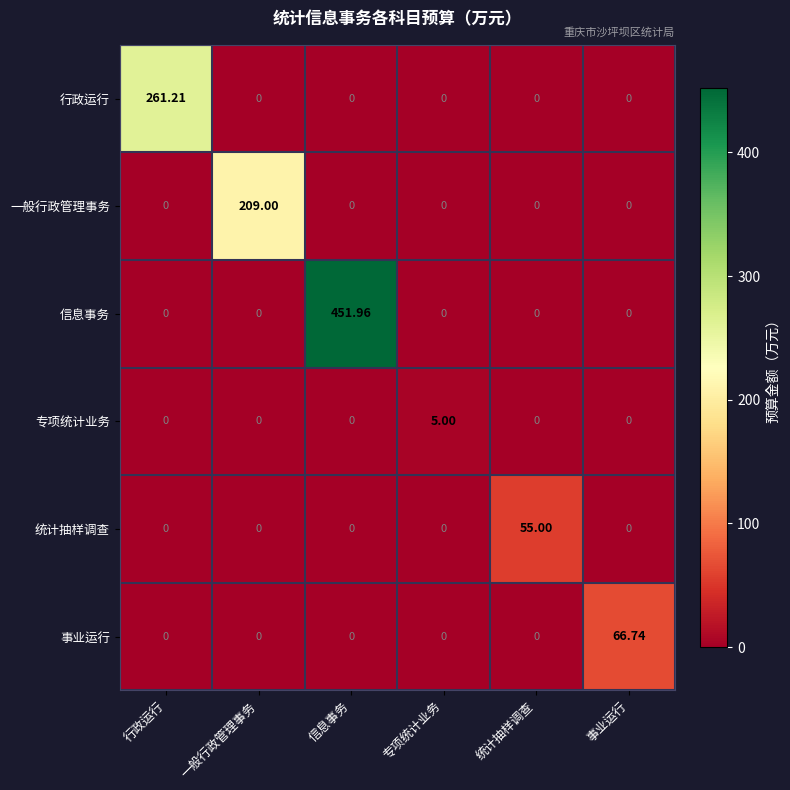

Which series changed the most between 信息事务 and 专项统计业务?

信息事务